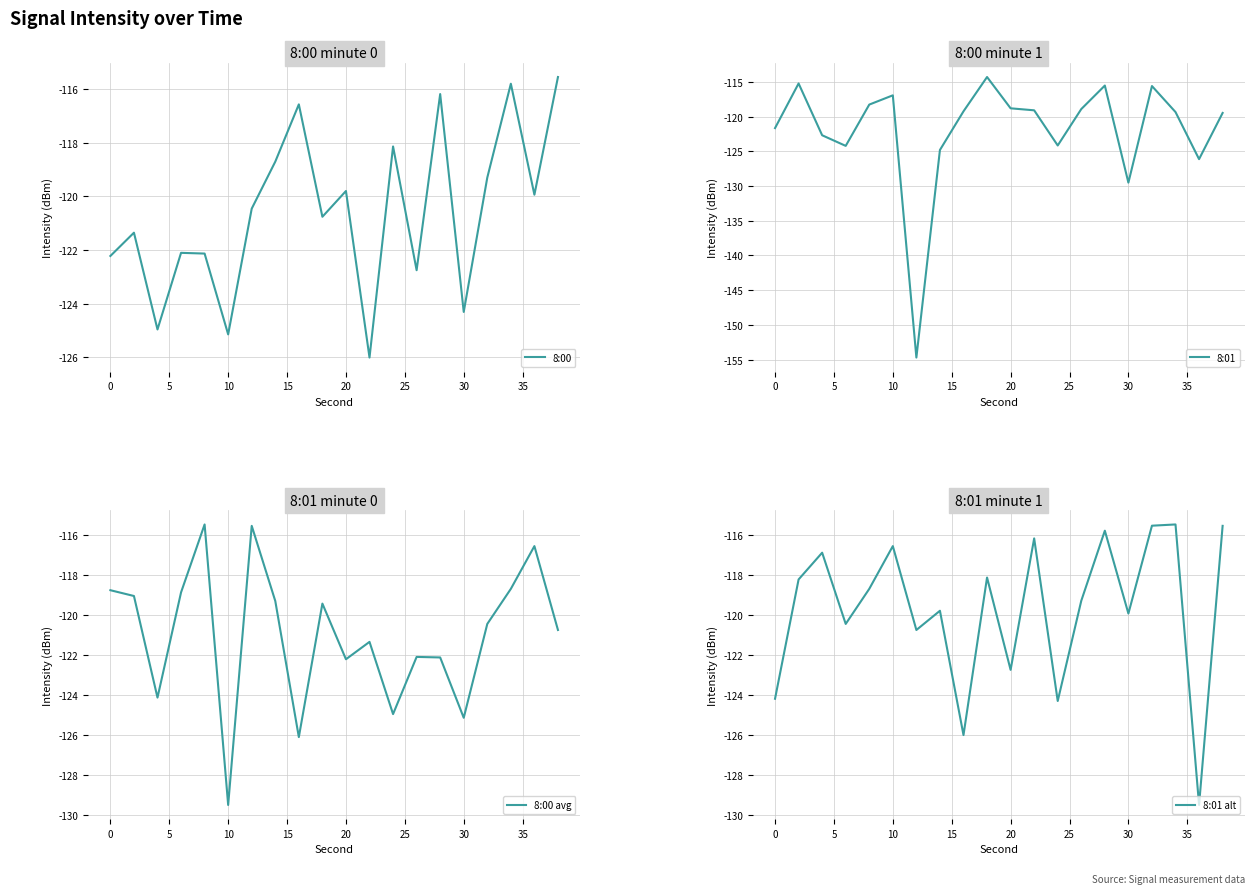

What is the maximum value for 8:00?

-115.6